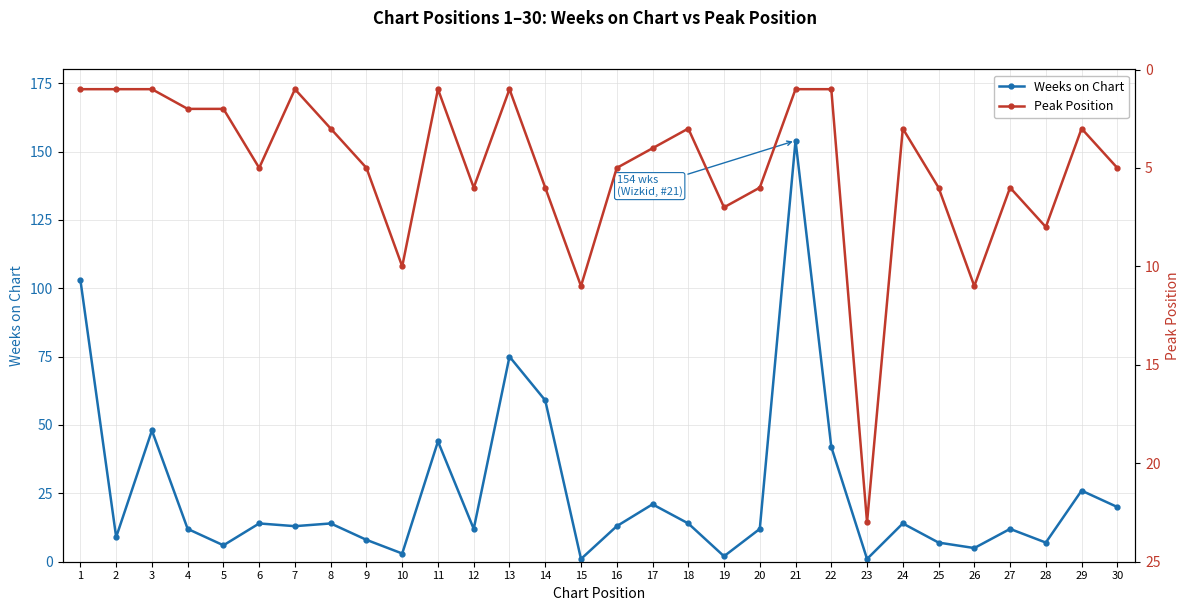

How many lines are shown in the chart?

2